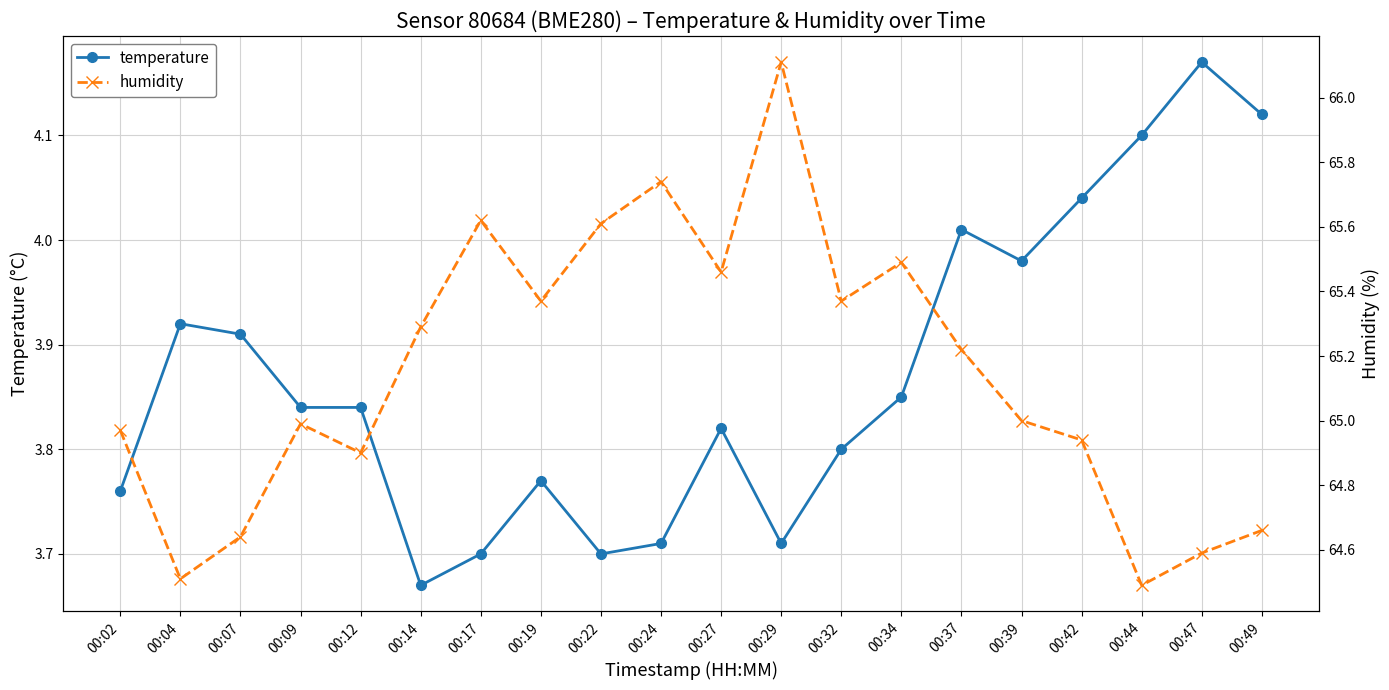

How many interior local peaks does the temperature series have?

5